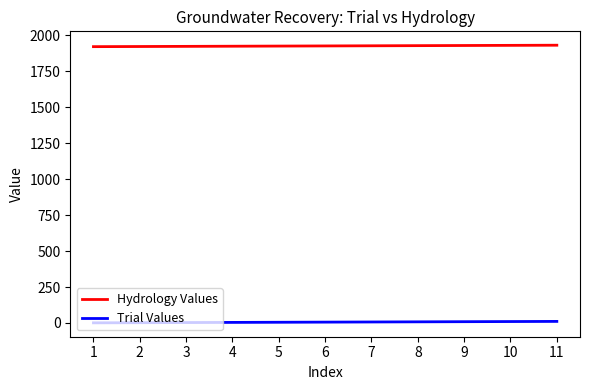

Does the chart display data point markers on the line(s)?

No